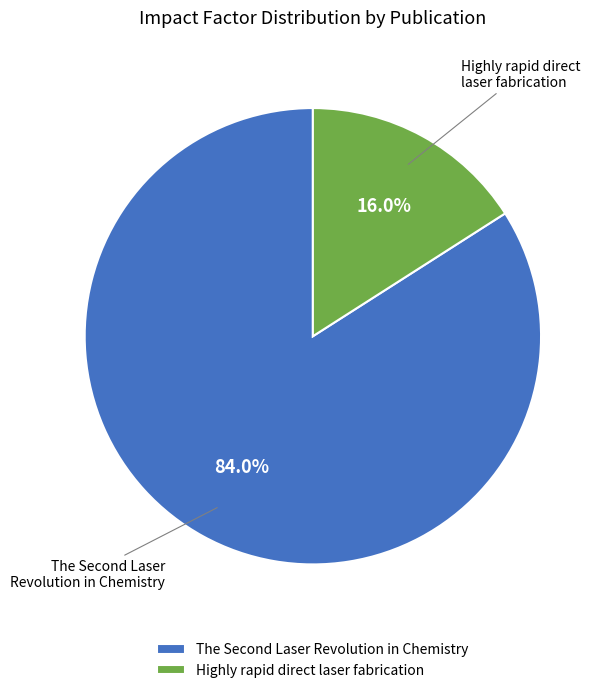

What percentage is NOT represented by Highly rapid direct laser fabrication?

84.0%